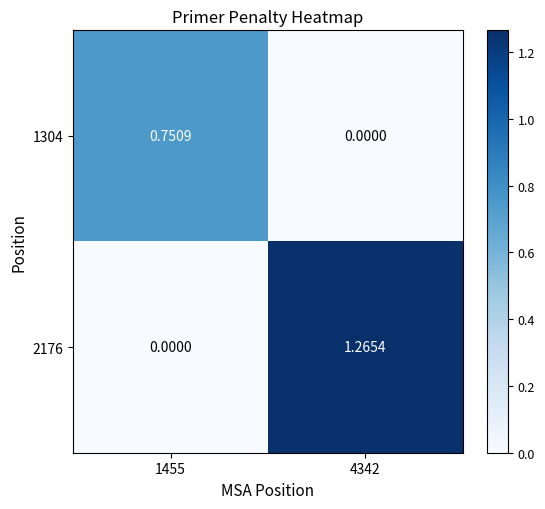

Between 4342 and 1455, which is larger?

1455